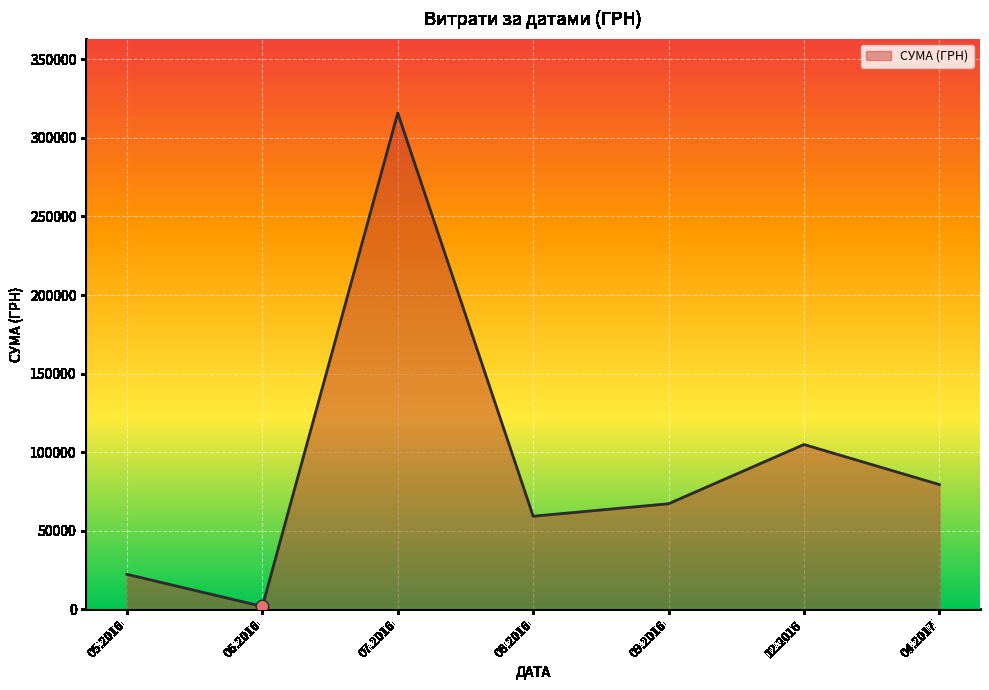

Which has a higher value, 08.2016 or 12.2016?

12.2016